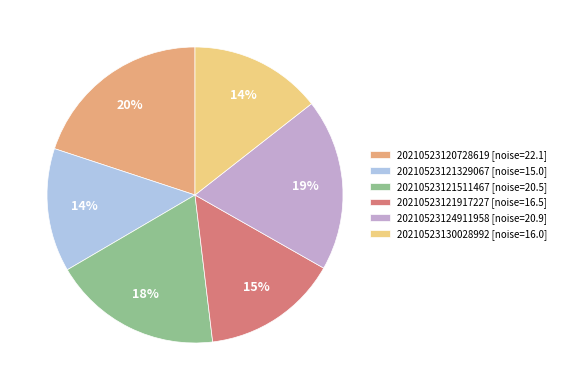

Between 20210523124911958 and 20210523120728619, which is larger?

20210523120728619